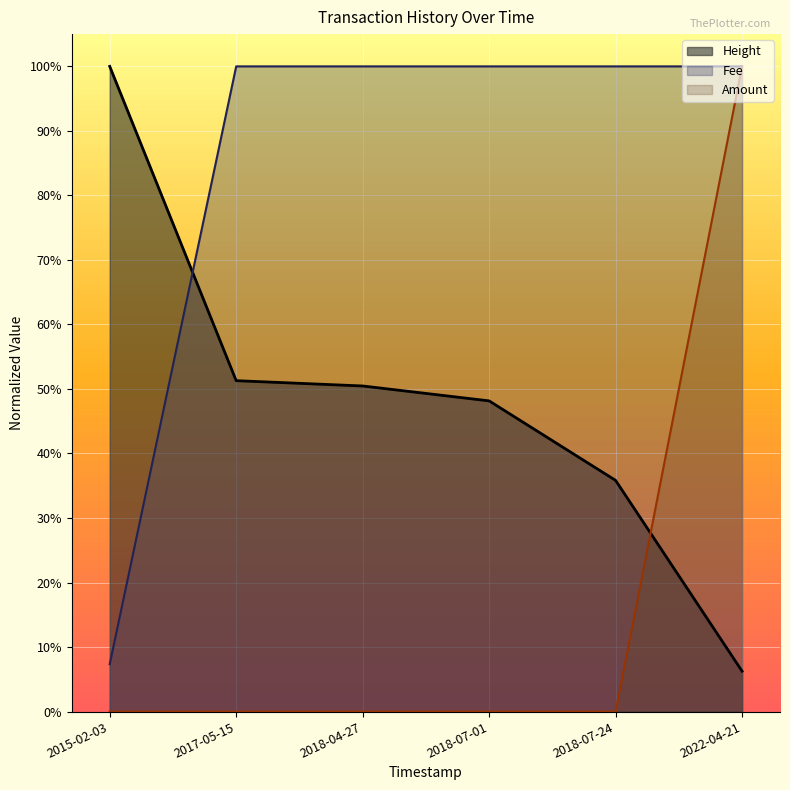

Reading right to left, transcribe all the data shown in this chart.

Height: 0.1	0.4	0.5	0.5	0.5	1.0
Amount: 1.0	0.0	0.0	0.0	0.0	0.0
Fee: 1.0	1.0	1.0	1.0	1.0	0.1